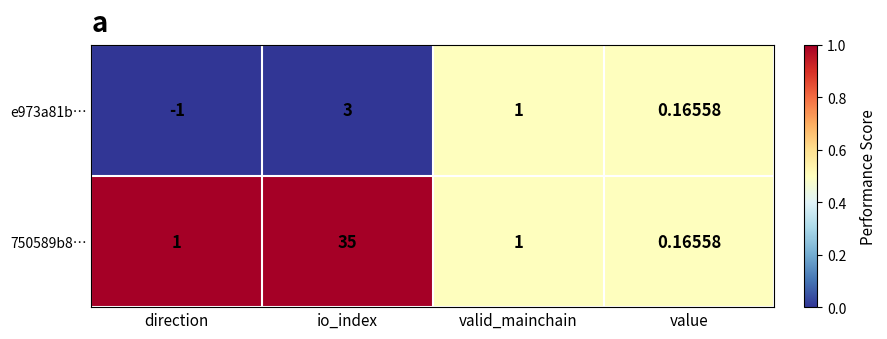

At how many categories does at least one series exceed 0?

4